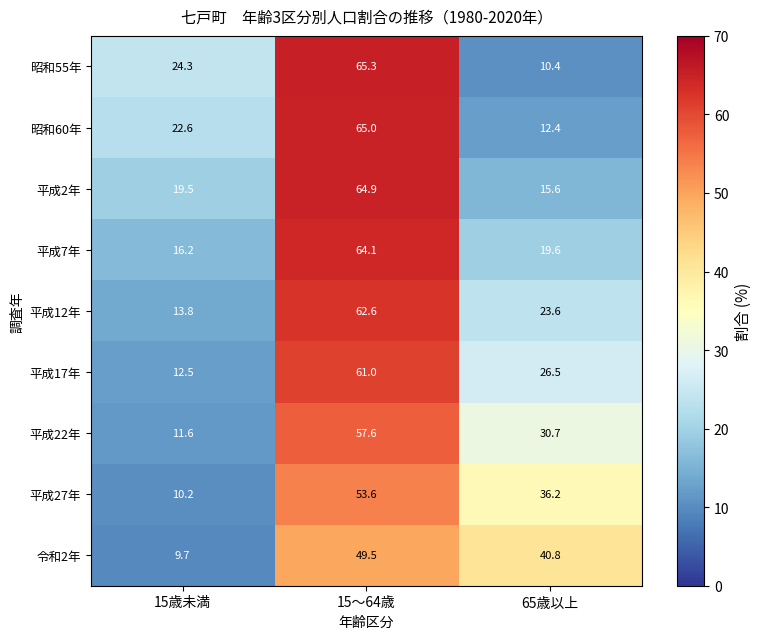

What is the total value across all series at 15歳未満?

140.4